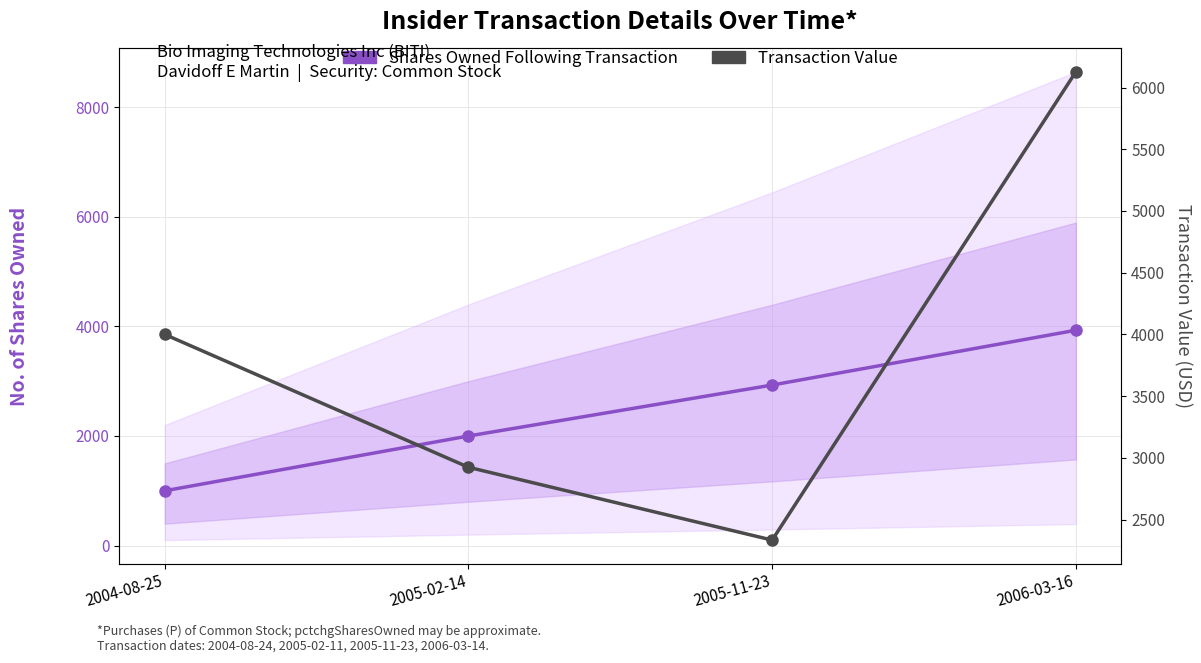

What is the value of the Transaction Value point at the 3rd from the left?

2334